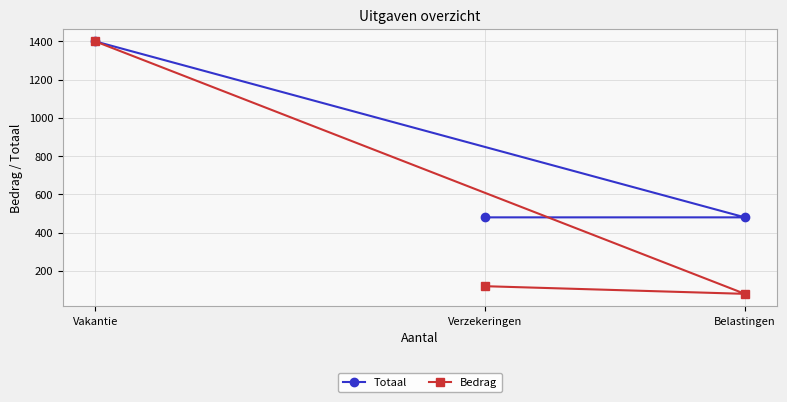

At which label does Bedrag first exceed 120?

Vakantie